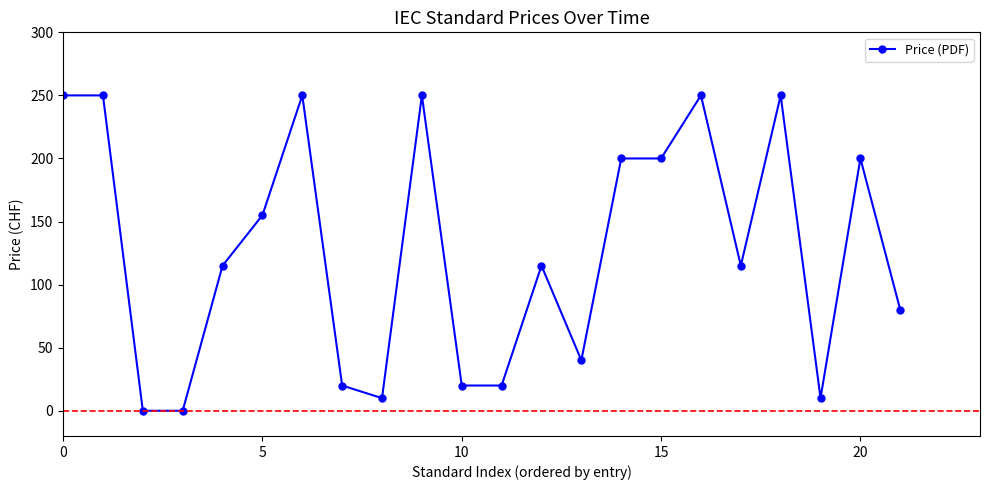

What is the sum of all values?

2800